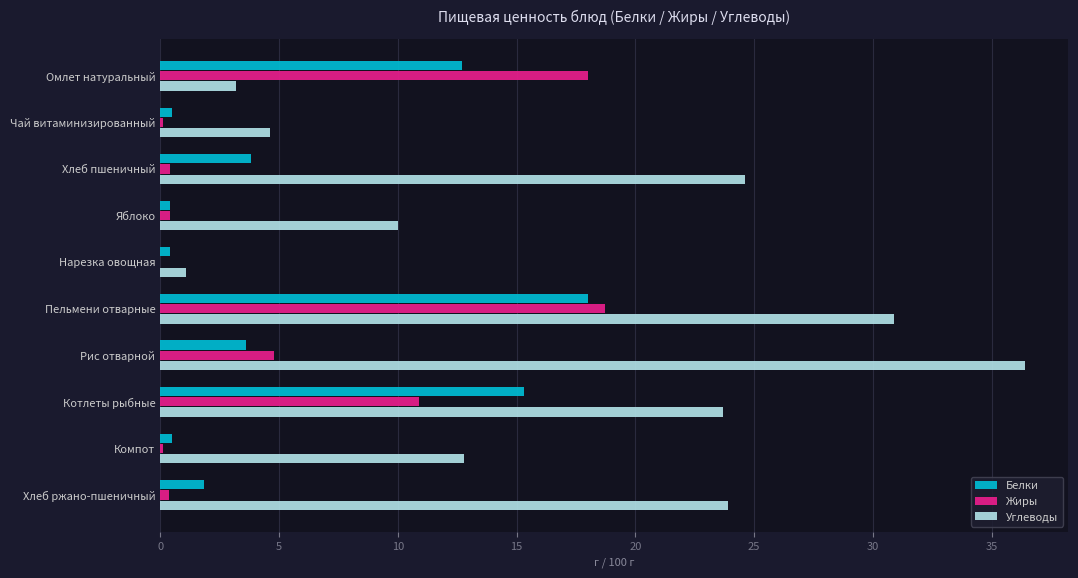

What is the maximum value shown in the chart?

36.4